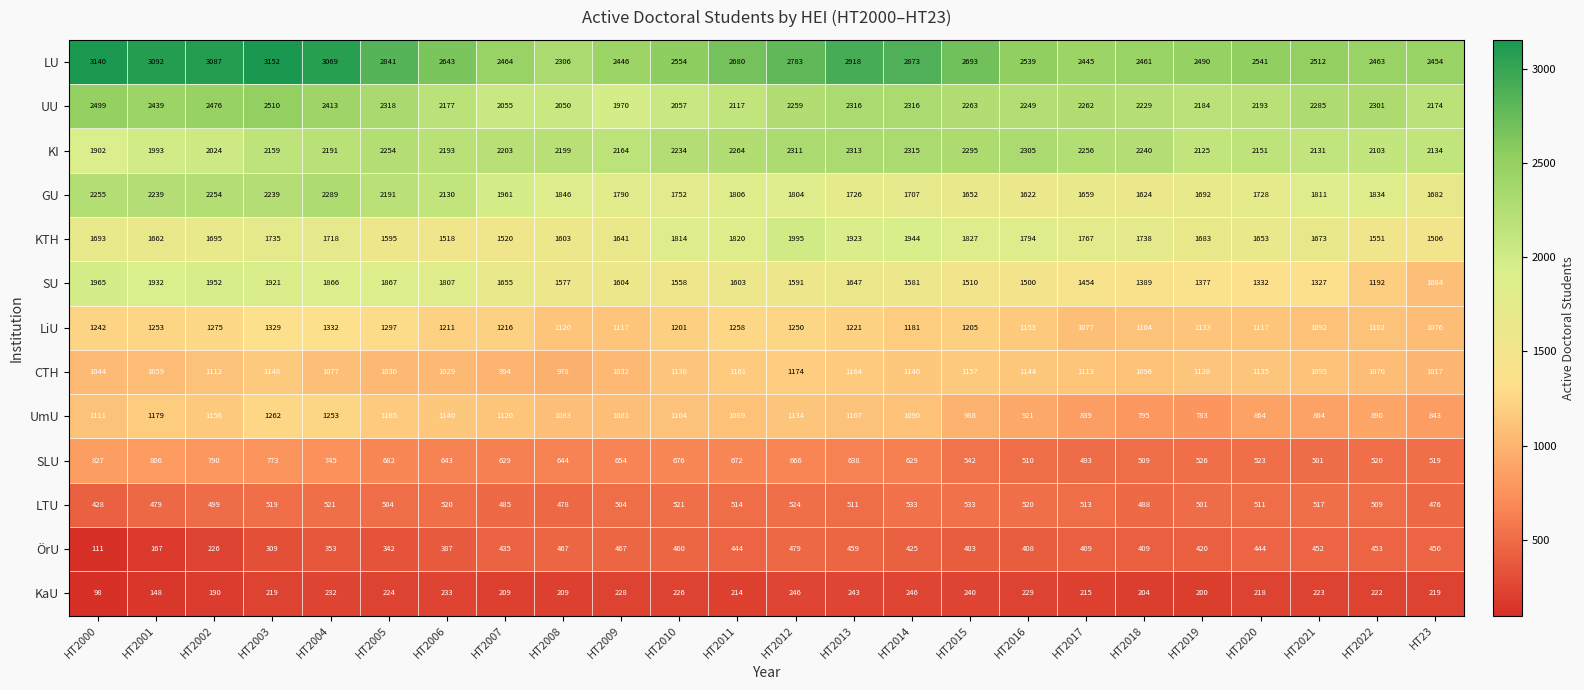

What is the total value across all series at HT2014?

17980